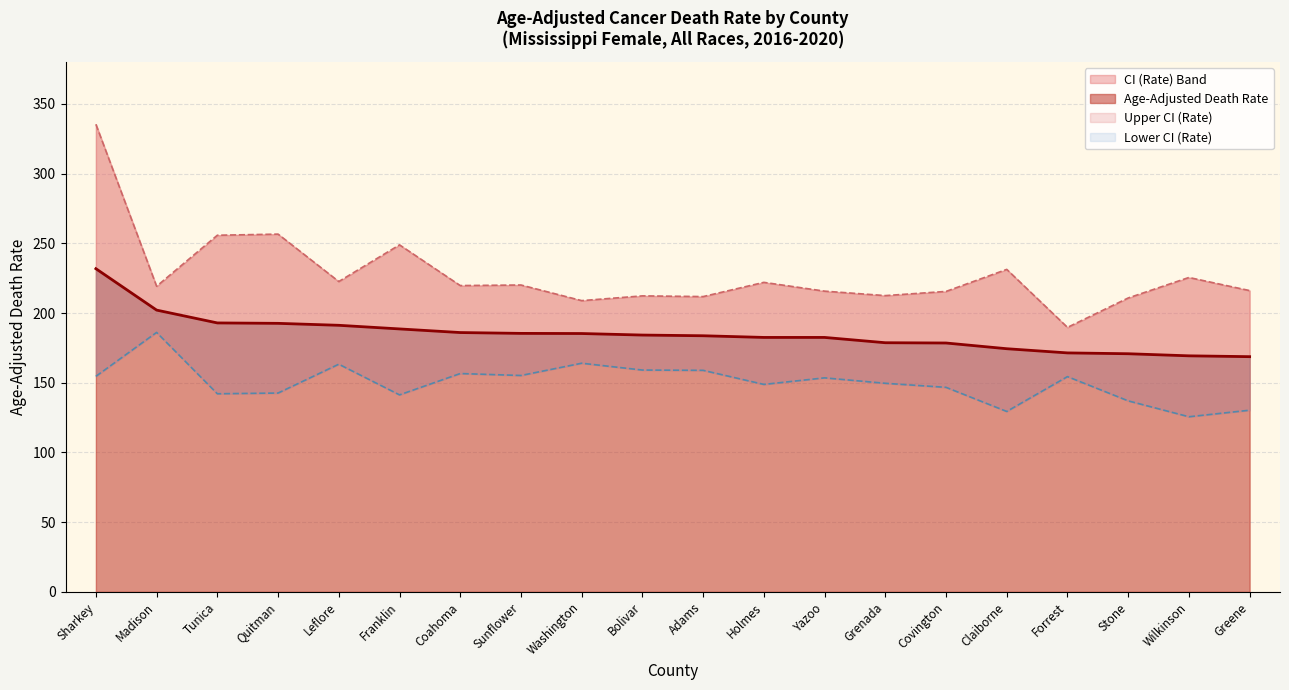

At which category is the sum across all series the highest?

Sharkey